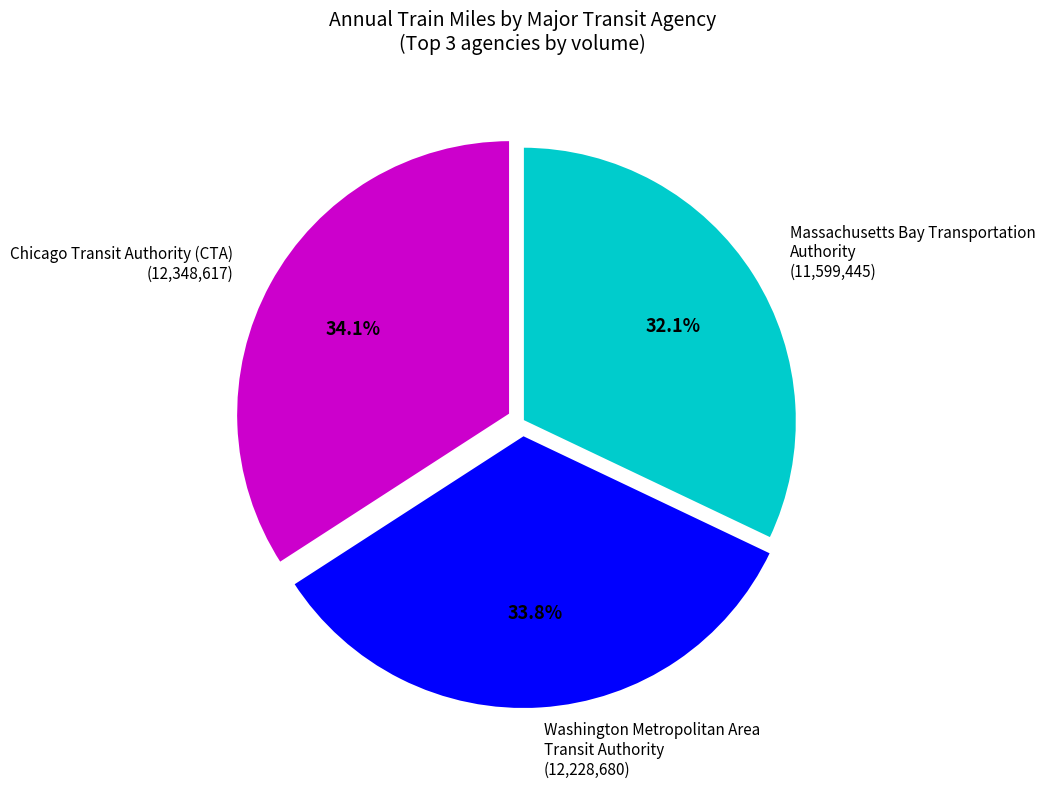

Which slice is the smallest?

Massachusetts Bay Transportation Authority (11,599,445)